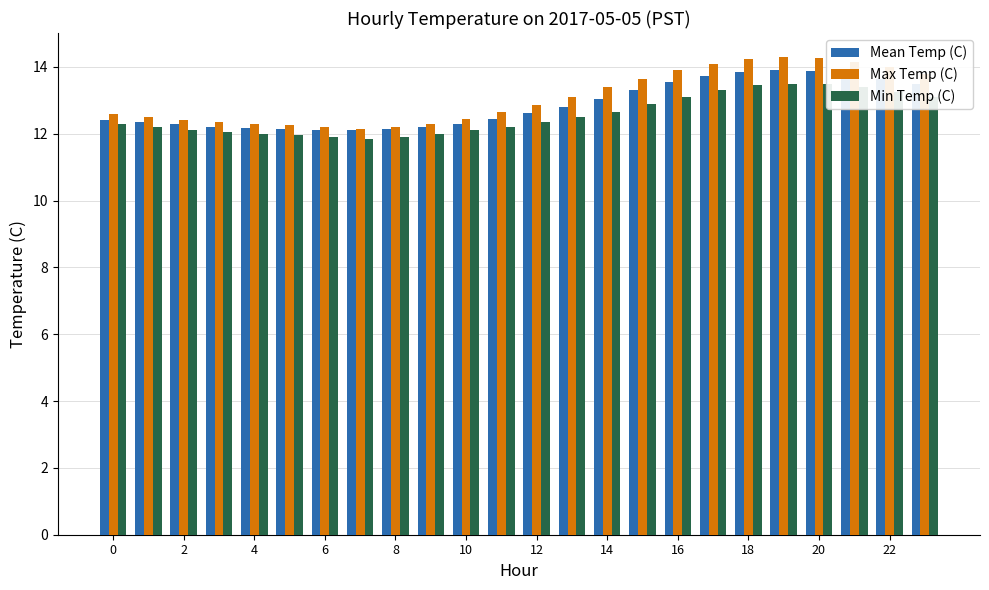

Which has a higher value, 22 or 18?

22